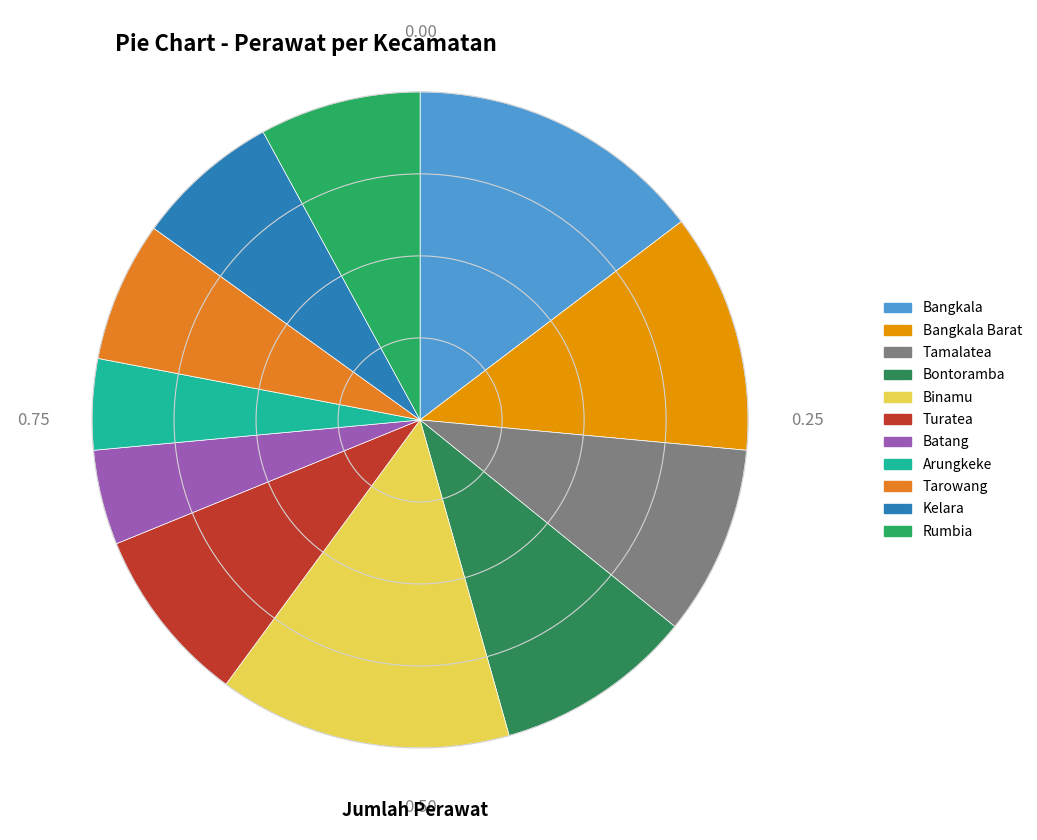

Between Binamu and Kelara, which is larger?

Binamu